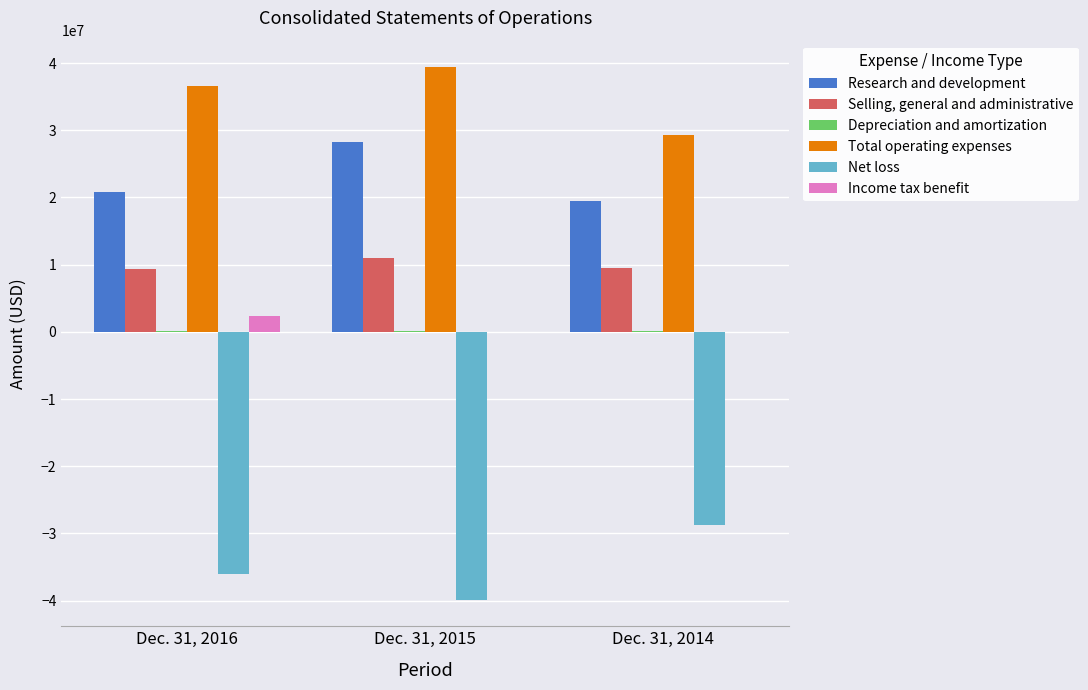

How many groups of bars are there?

3